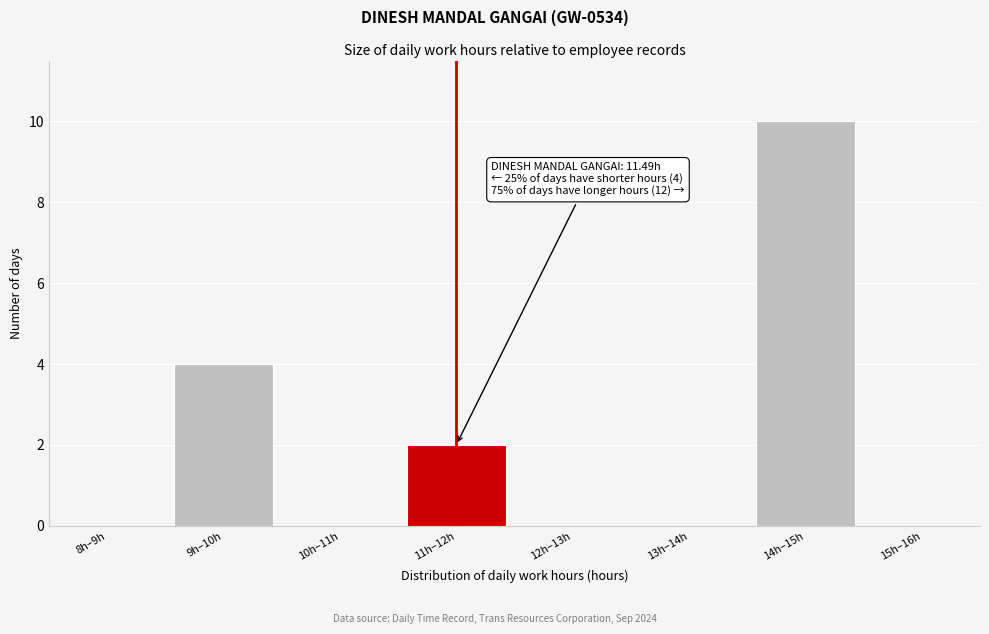

Reading left to right, extract all data points from this chart.

8h–9h=0	9h–10h=4	10h–11h=0	11h–12h=2	12h–13h=0	13h–14h=0	14h–15h=10	15h–16h=0